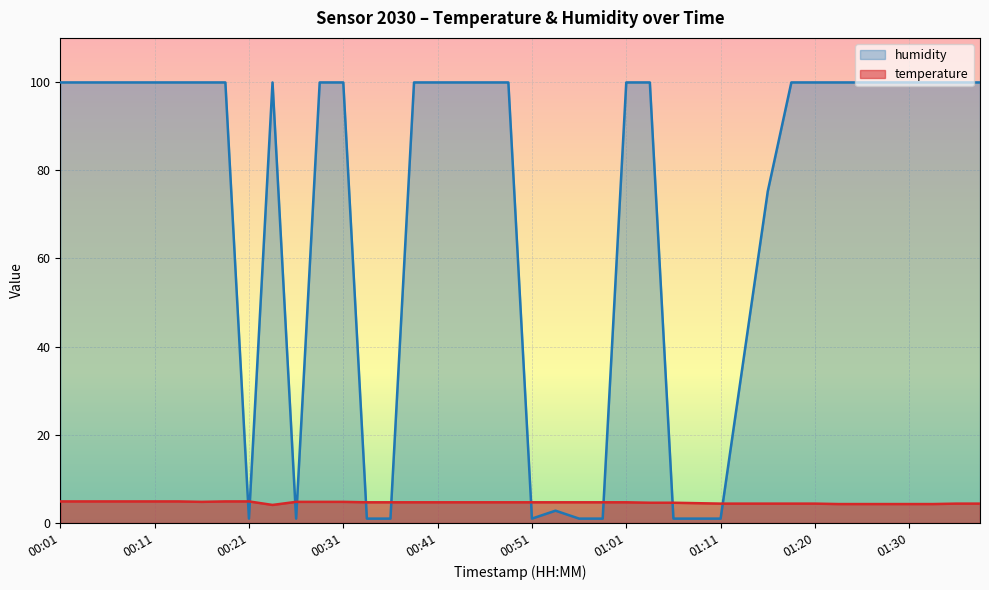

What is the value of the temperature point at the 40th from the left?

4.4